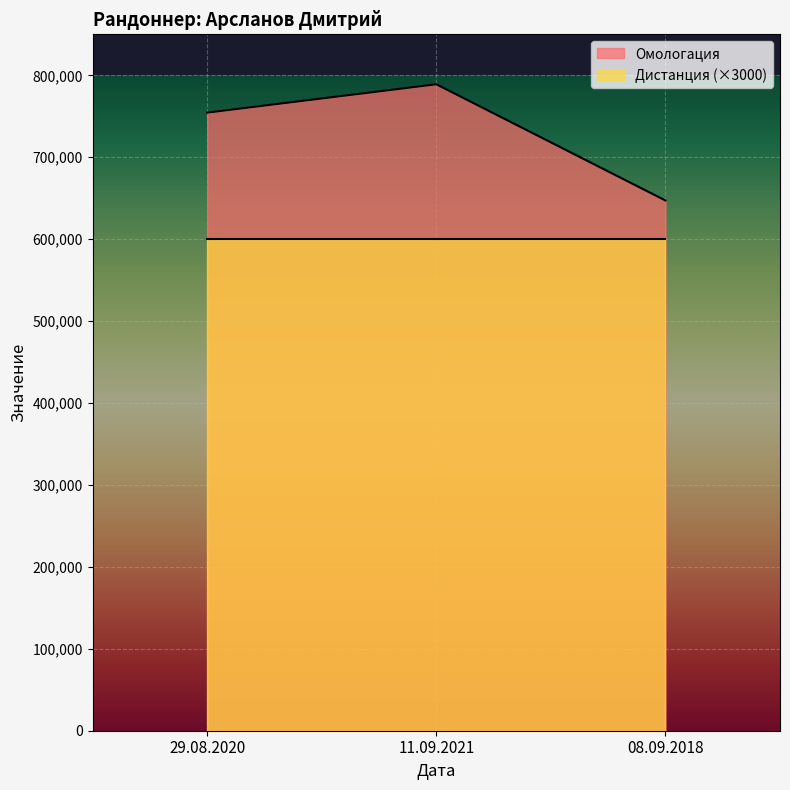

Reading left to right, transcribe all the data shown in this chart.

754454	789047	647227